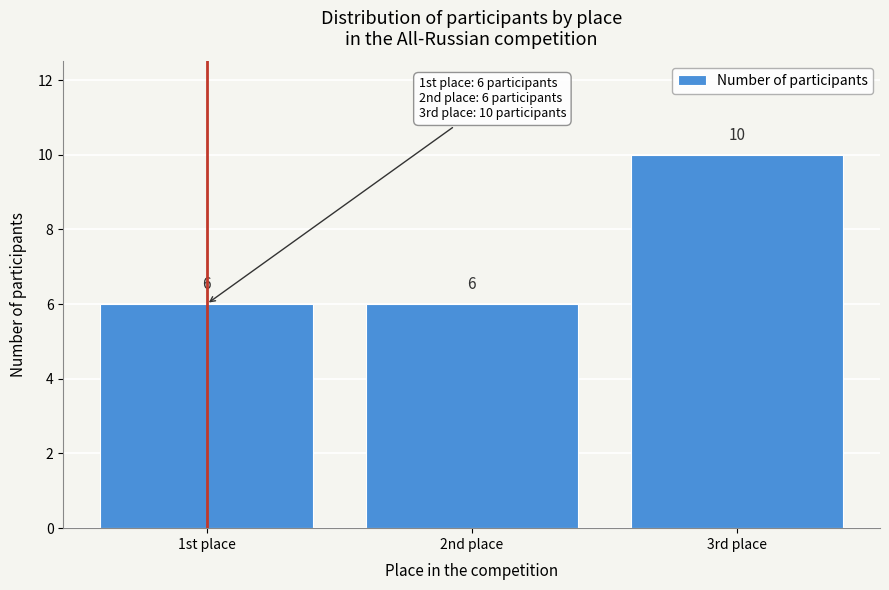

Reading left to right, list all the values displayed in this chart.

6	6	10